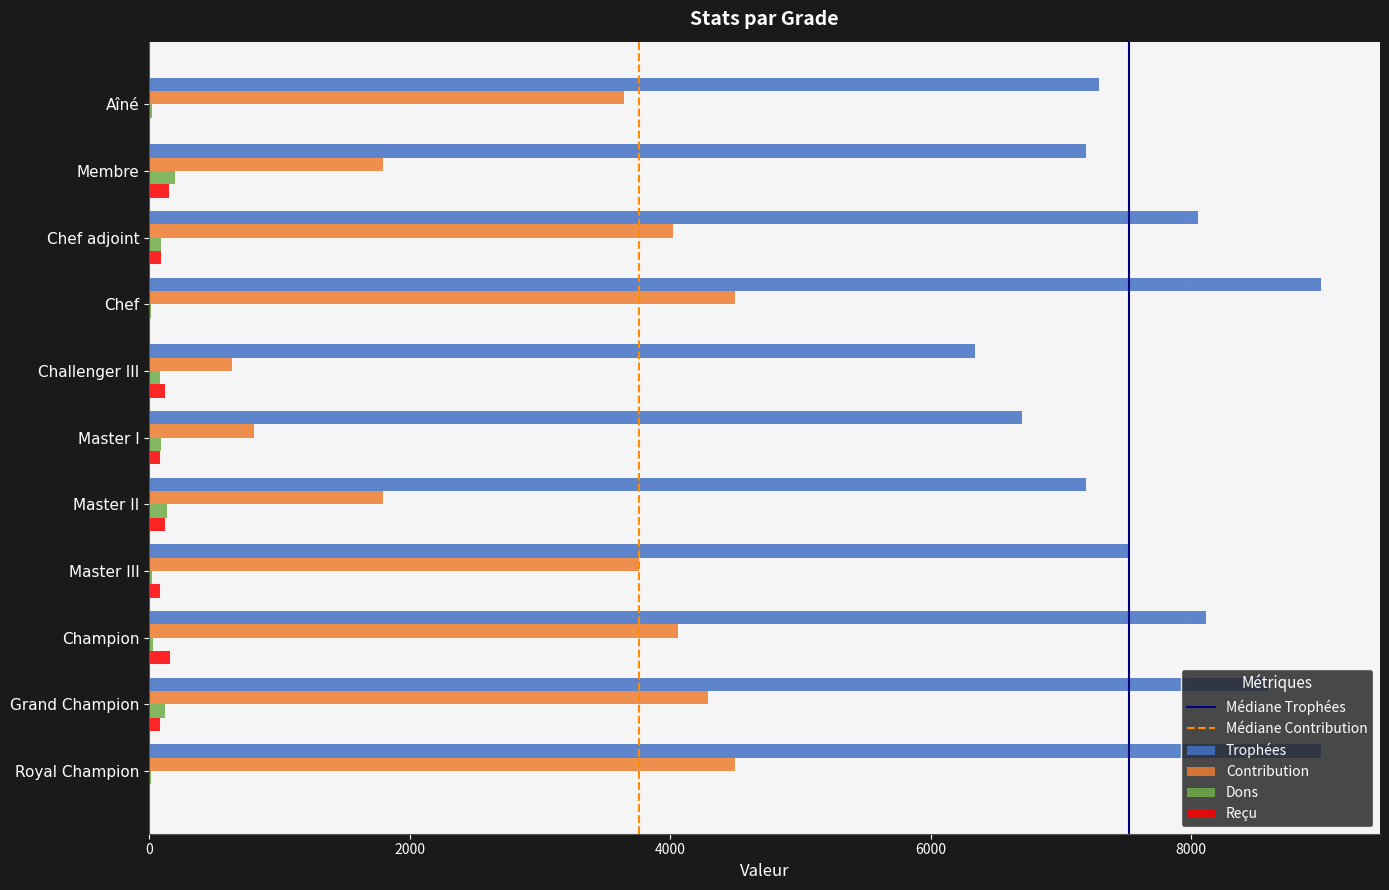

Which series has the largest total across all categories?

Trophées